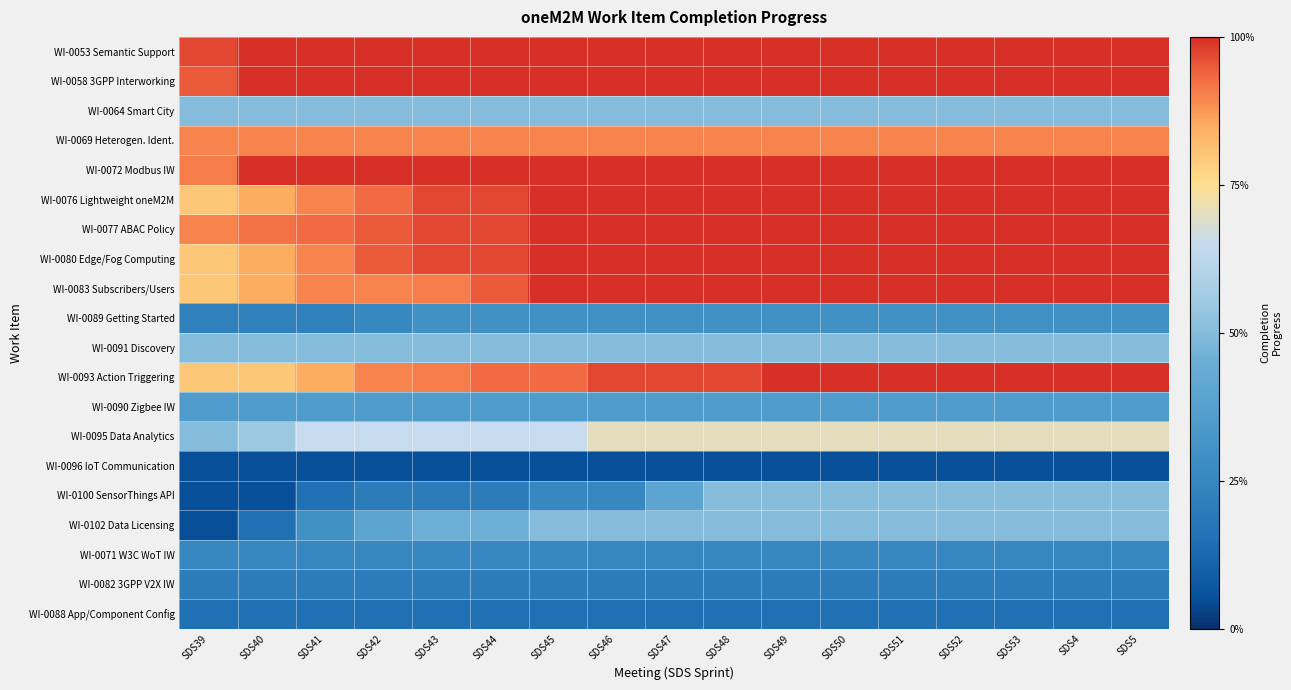

What is the total value across all series at SDS46?

12.6